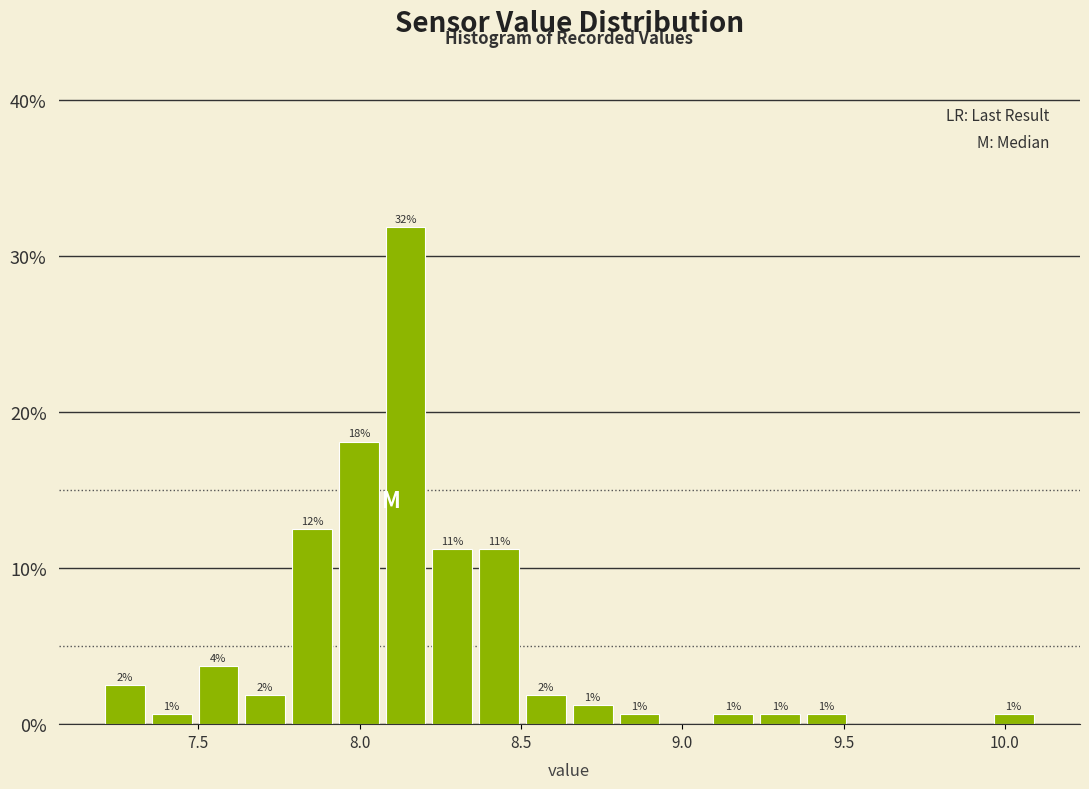

Around what value on the x-axis is the tallest bar? Give the approximate position of its centre, as read against the axis.

8.15